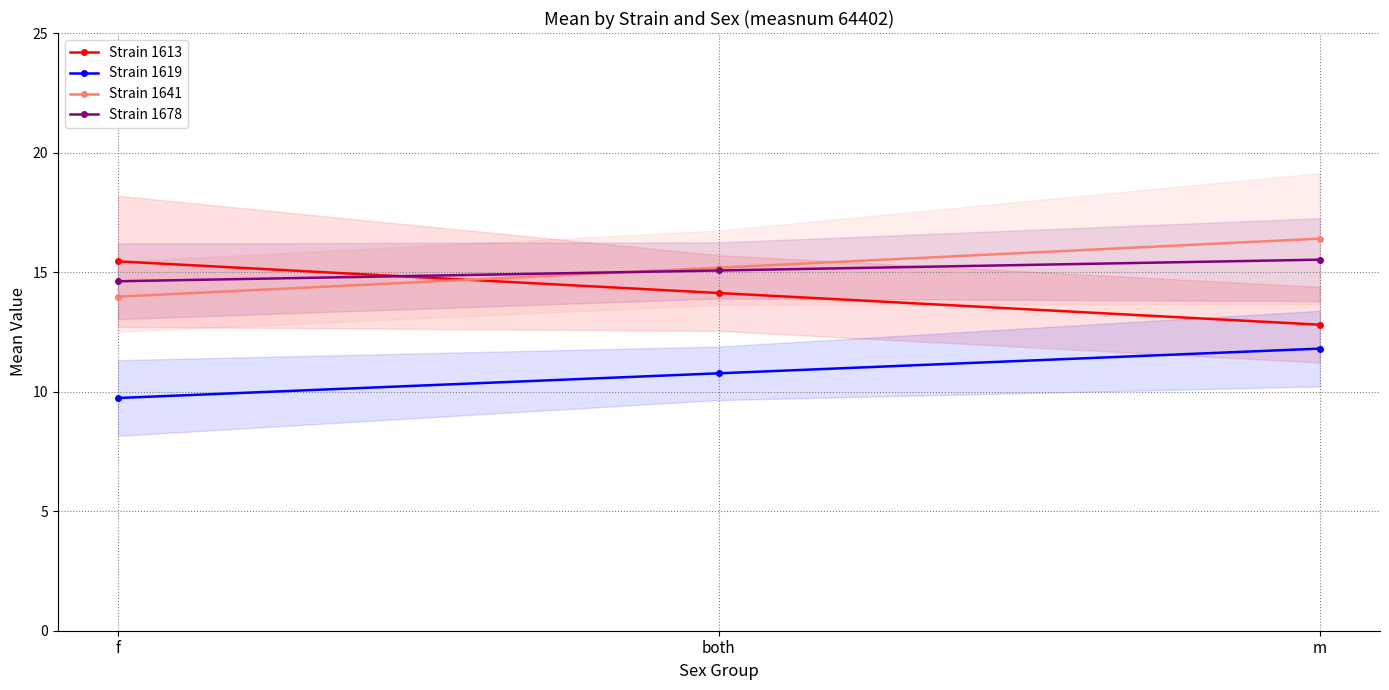

What is the value of the Strain 1678 point at the 2nd from the left?

15.1